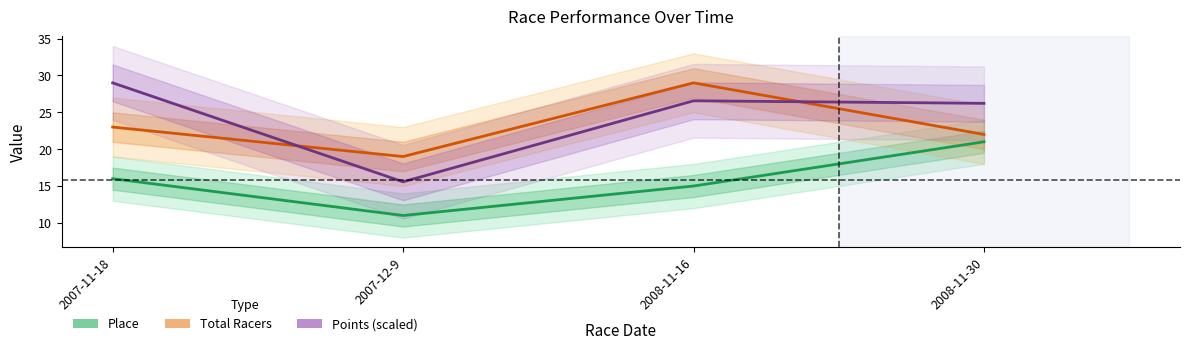

Reading left to right, extract all data points from this chart.

Place: 16.0	11.0	15.0	21.0
Total Racers: 23.0	19.0	29.0	22.0
Points (scaled): 29.0	15.6	26.6	26.2